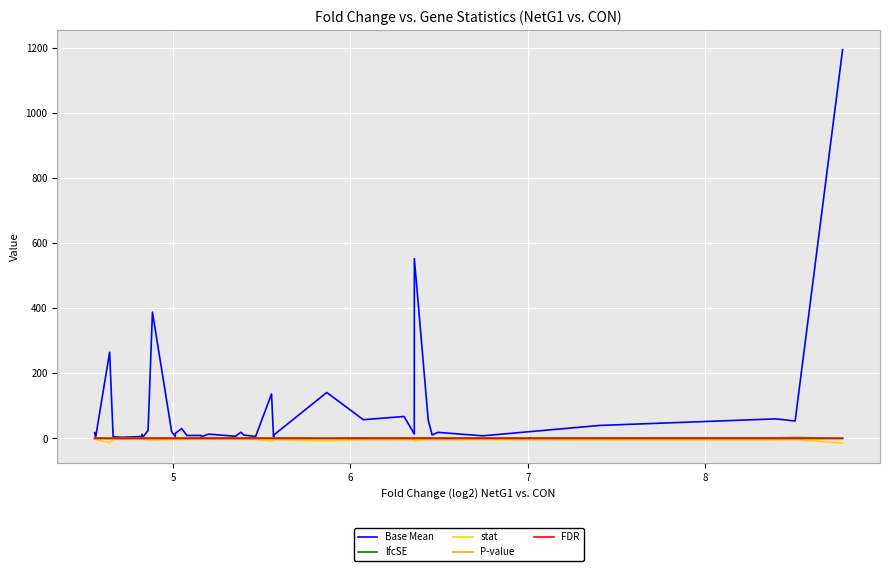

True or false: lfcSE has more than 2 points higher than both neighbors.

True